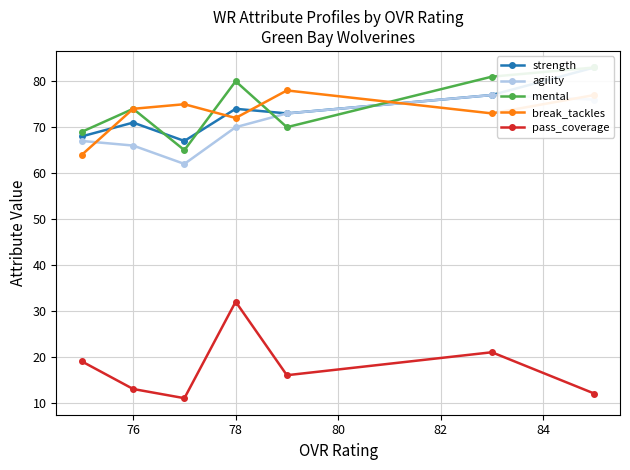

In pass_coverage, how many points are higher than both neighbors (excluding endpoints)?

2